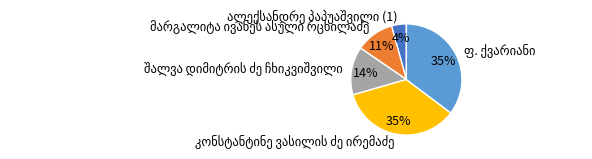

To the nearest percent, what is the difference between the largest and smallest slice percentages?

31%